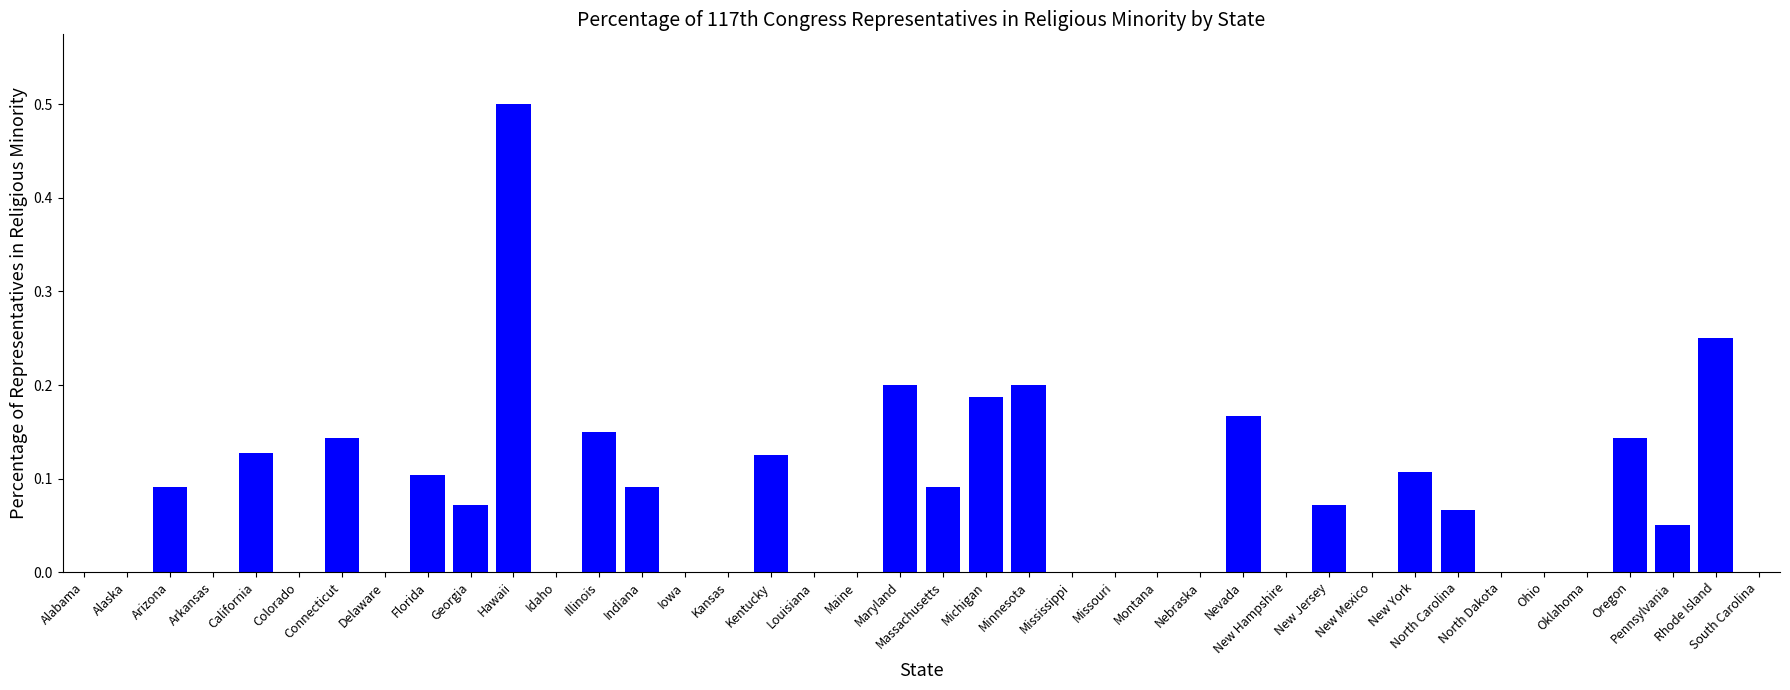

The value at Ohio is 0.3. True or false?

False